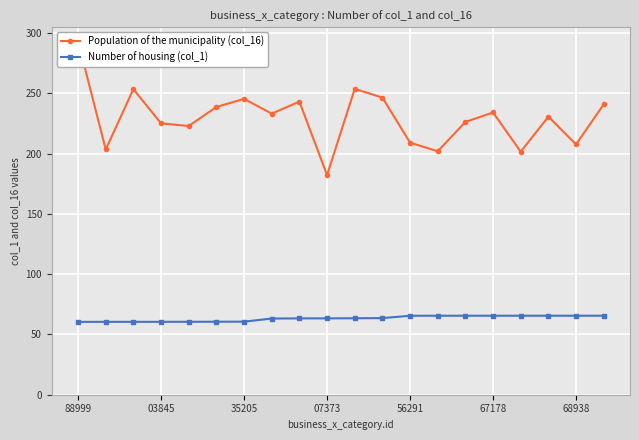

How many lines are shown in the chart?

2